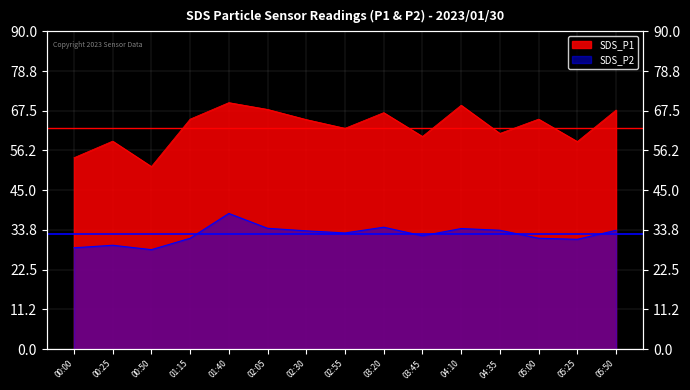

Reading left to right, what are all the values shown in this chart?

SDS_P1: 54.2	58.9	51.7	65.1	69.8	67.9	65.0	62.5	67.0	60.2	69.1	61.1	65.1	58.8	67.7
SDS_P2: 28.7	29.4	28.2	31.4	38.4	34.2	33.5	32.9	34.5	32.1	34.1	33.7	31.4	31.1	33.6